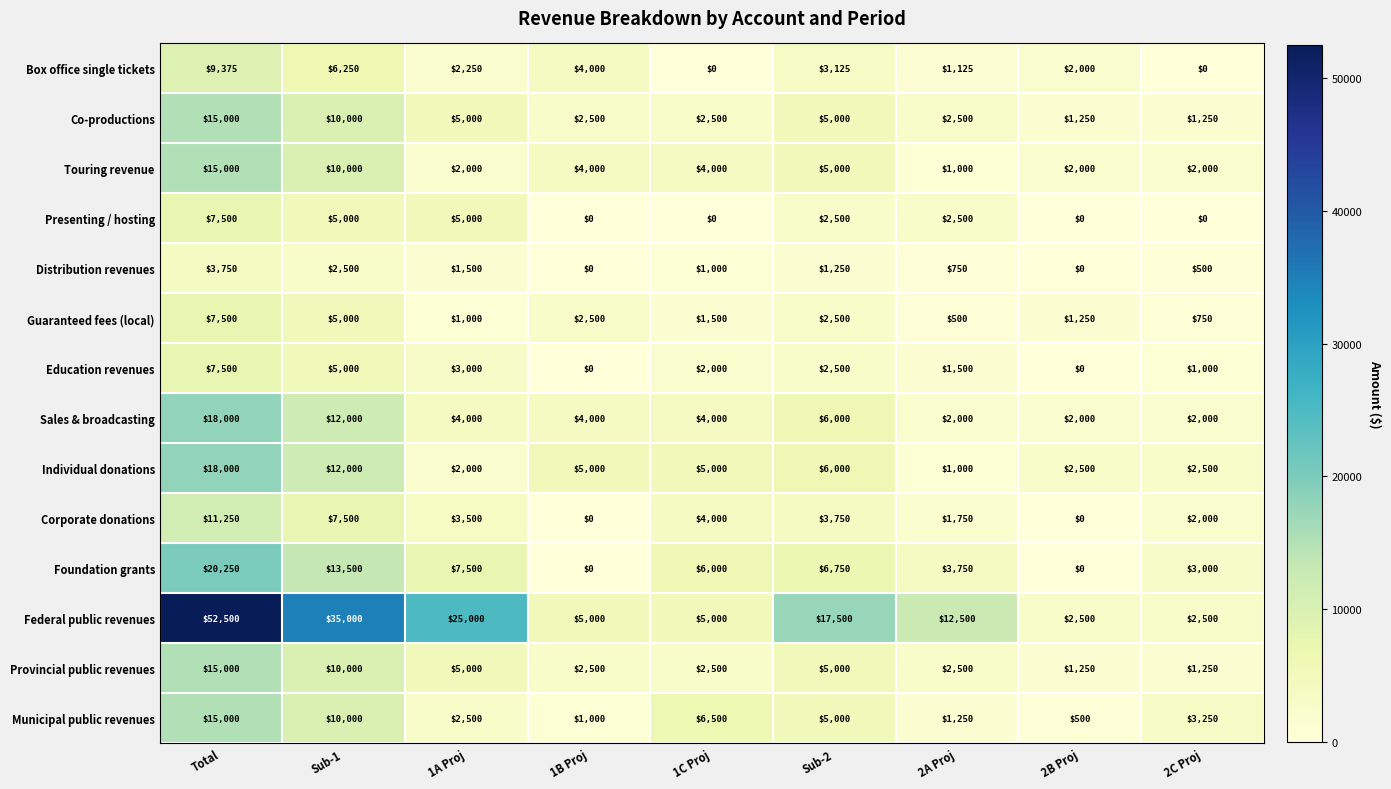

Is it true that Provincial public revenues equals 1250 at 2B Proj?

True